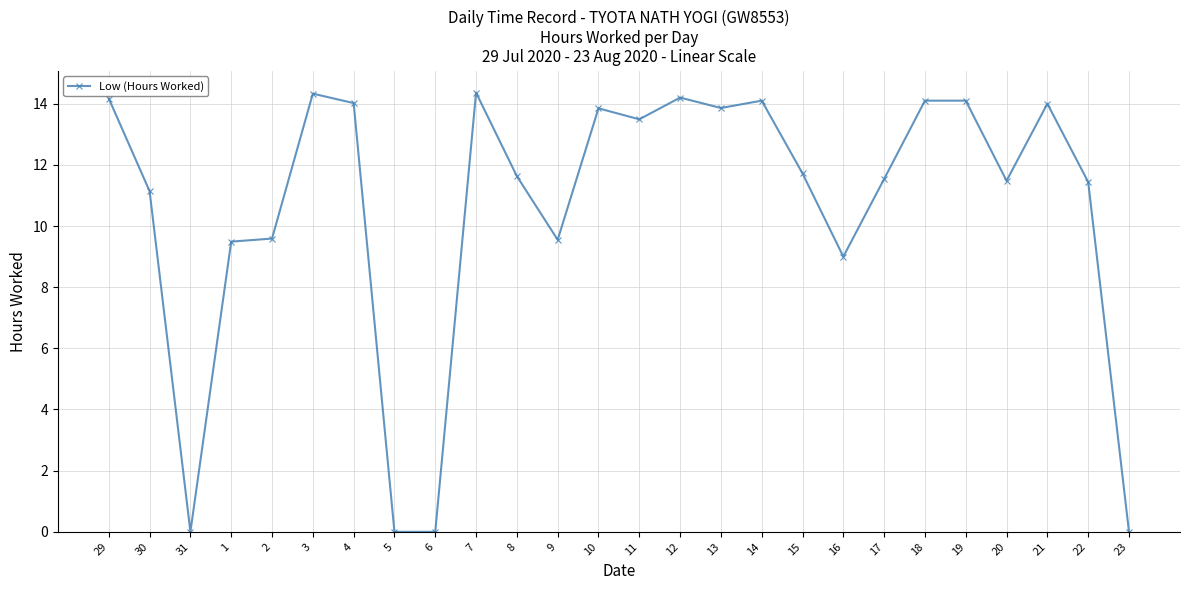

What is the label of the 7th point from the left?

4